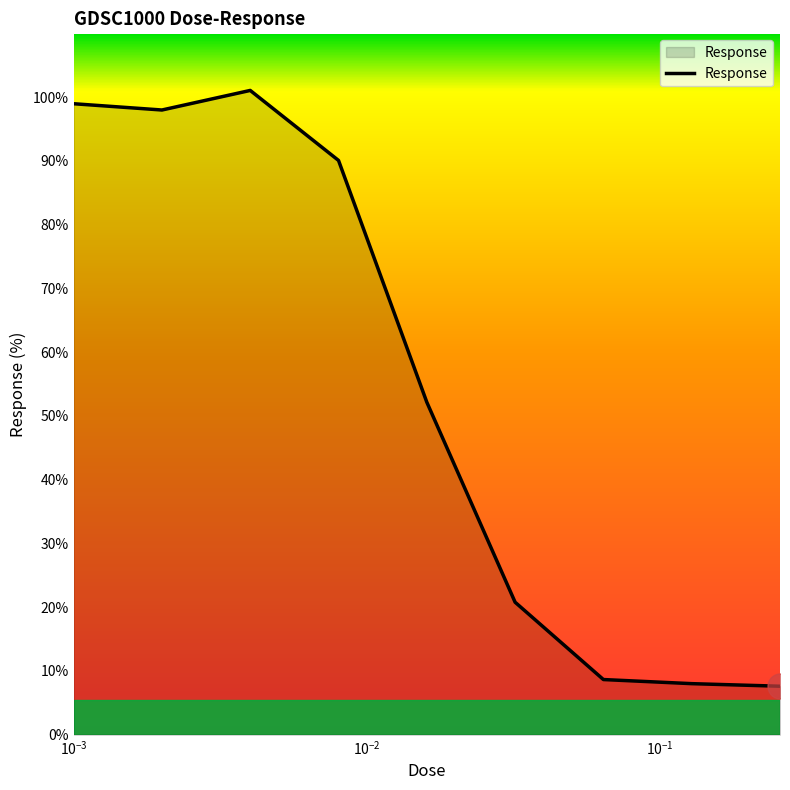

What is the maximum value shown in the chart?

101.0